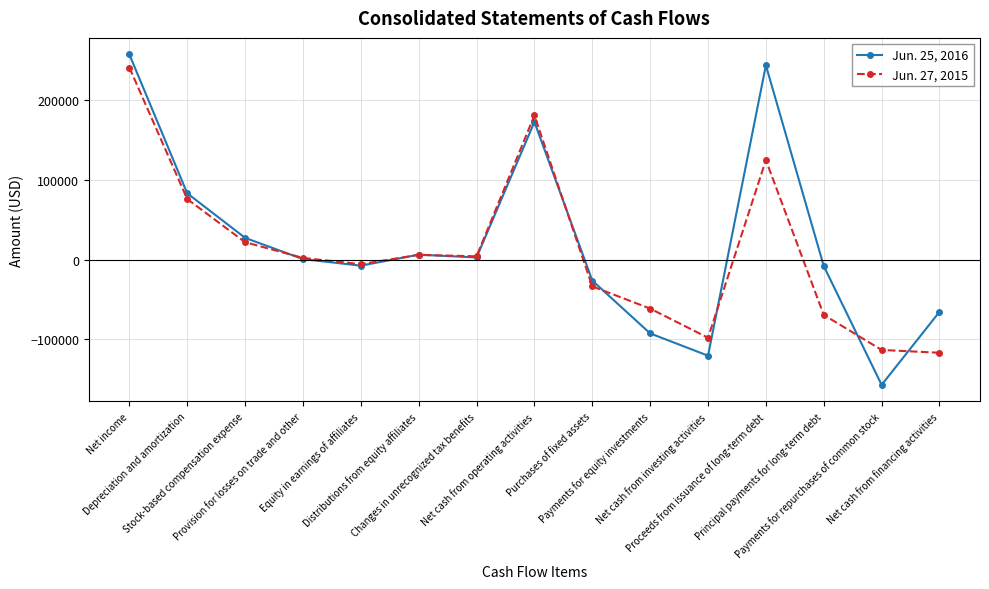

True or false: Jun. 27, 2015 and Jun. 25, 2016 cross at least once.

True